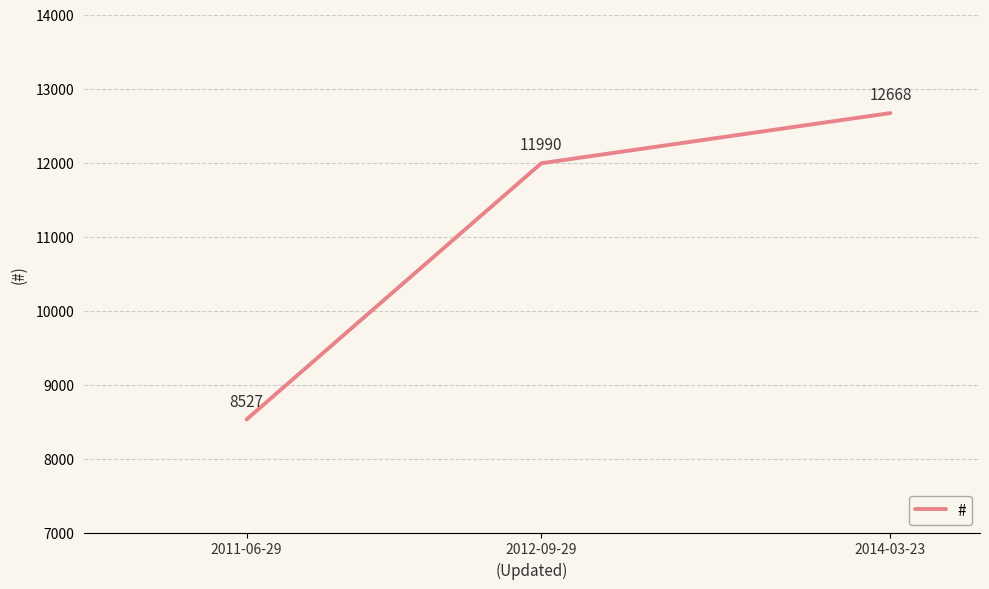

List the labels in order of value, smallest first.

2011-06-29, 2012-09-29, 2014-03-23